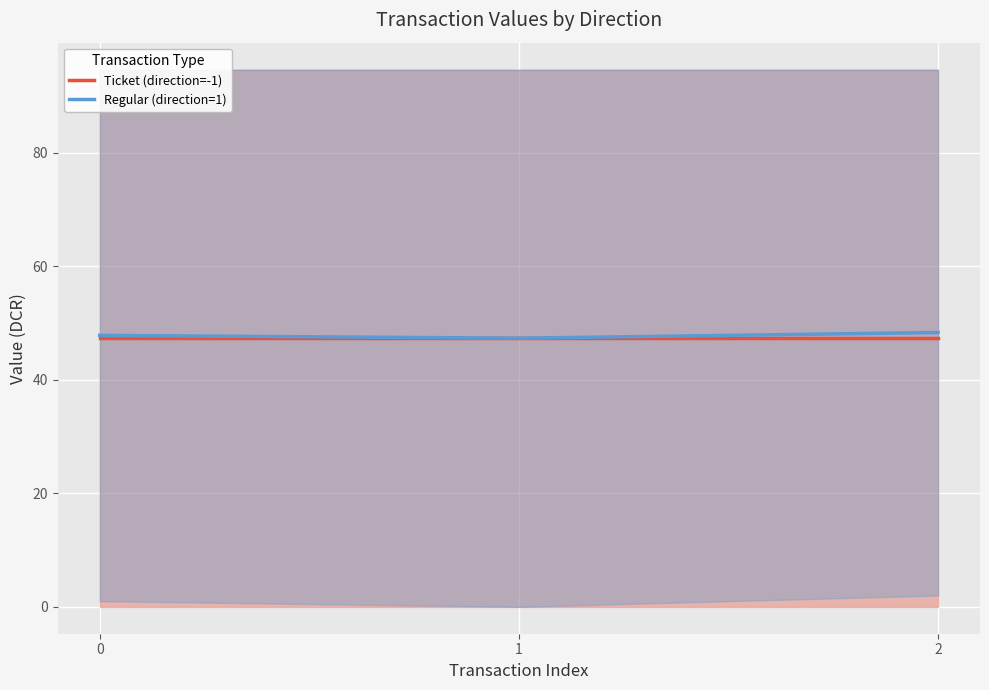

Is this an area chart (filled region under the line)?

No